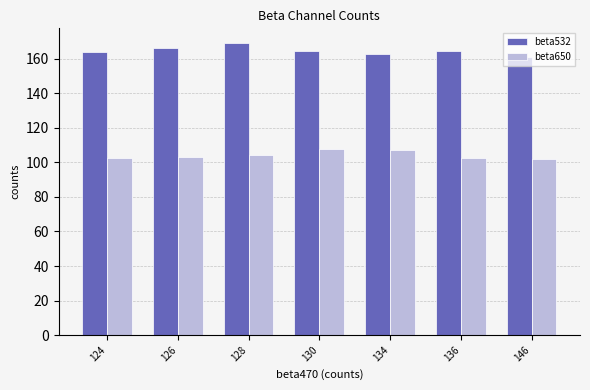

List the series in order of their overall mean, highest first.

beta532, beta650